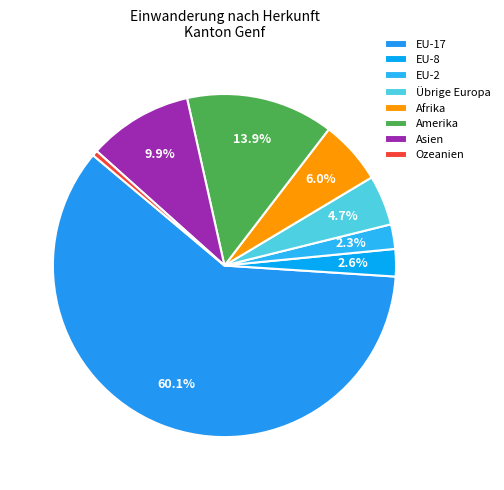

Is there a majority slice in this chart?

Yes